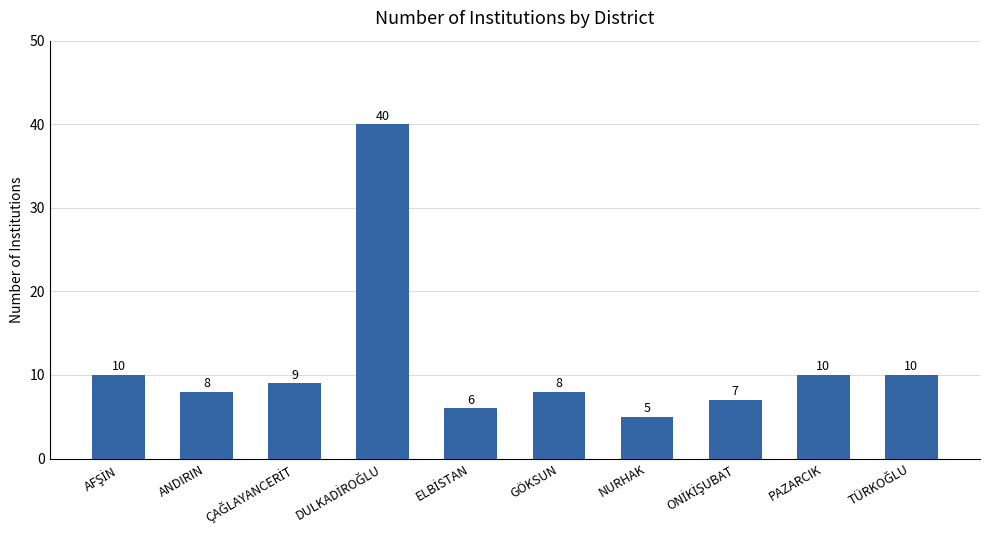

The value at PAZARCIK is 10. True or false?

True